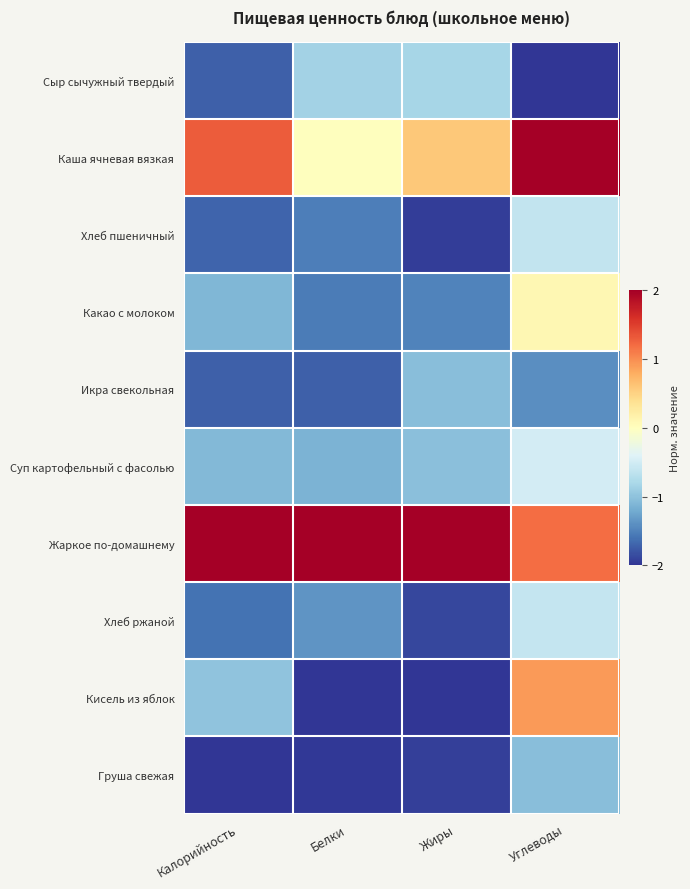

What is the difference between the highest and lowest values at Жиры?

4.0